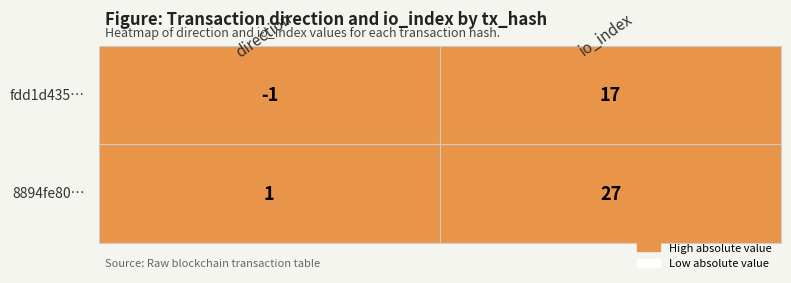

Is it true that fdd1d43528aed3c6b52123fc535302c27f14696 equals 24 at 1?

False